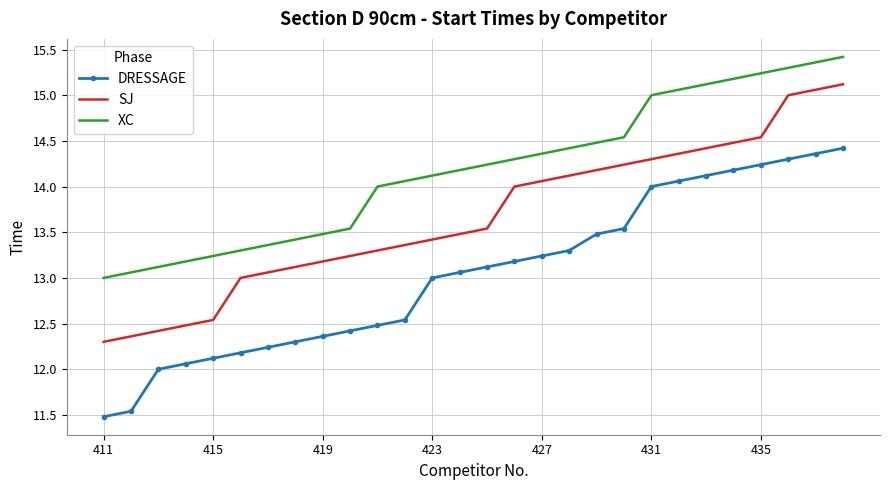

Count the number of categories in the chart.

28